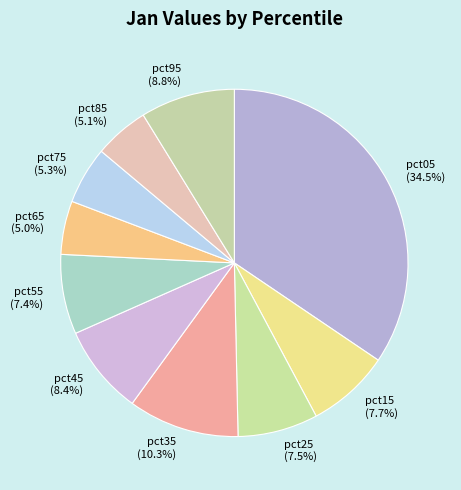

Do pct85 and pct15 together represent more than half of the pie?

No